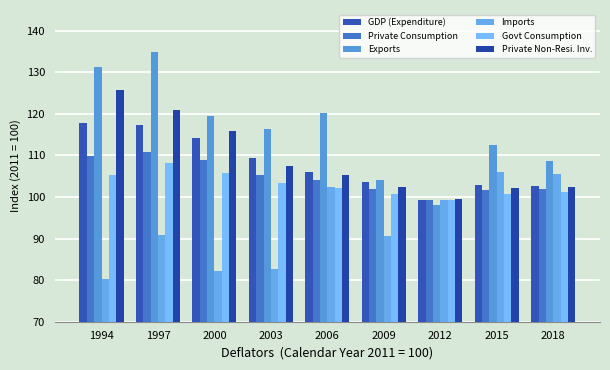

What is the difference between the highest and lowest values at 2003?

33.7